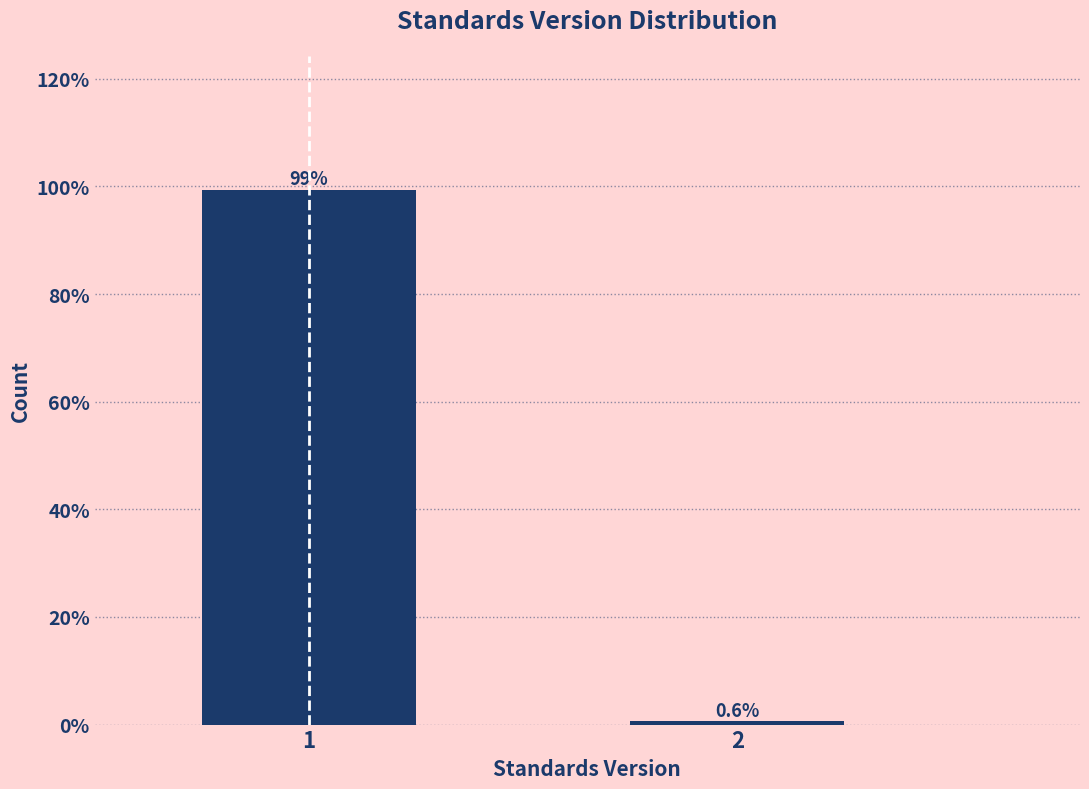

Reading left to right, transcribe all the data shown in this chart.

1=99.4	2=0.6